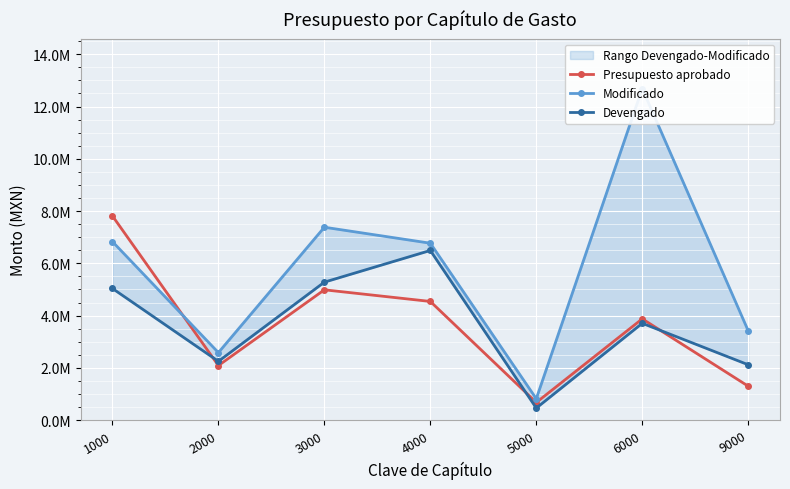

Reading right to left, extract all data points from this chart.

Presupuesto aprobado: 9000=1300000.0	6000=3876185.2	5000=675000.0	4000=4542000.0	3000=4987264.0	2000=2089100.0	1000=7814314.4
Modificado: 9000=3420034.0	6000=12689139.1	5000=819765.9	4000=6770451.7	3000=7382359.0	2000=2584096.8	1000=6831502.8
Devengado: 9000=2120034.0	6000=3705838.3	5000=461619.3	4000=6492889.5	3000=5280726.6	2000=2250096.5	1000=5038320.4